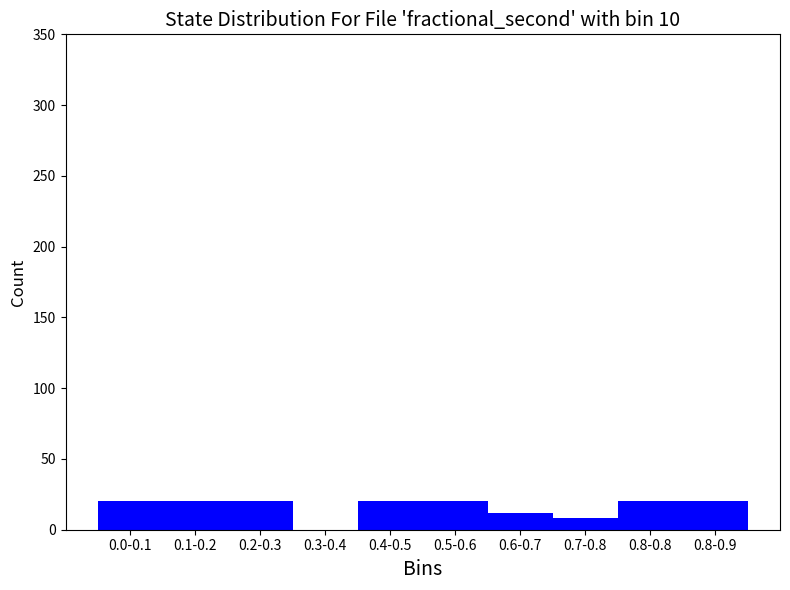

What is the greatest value displayed?

20